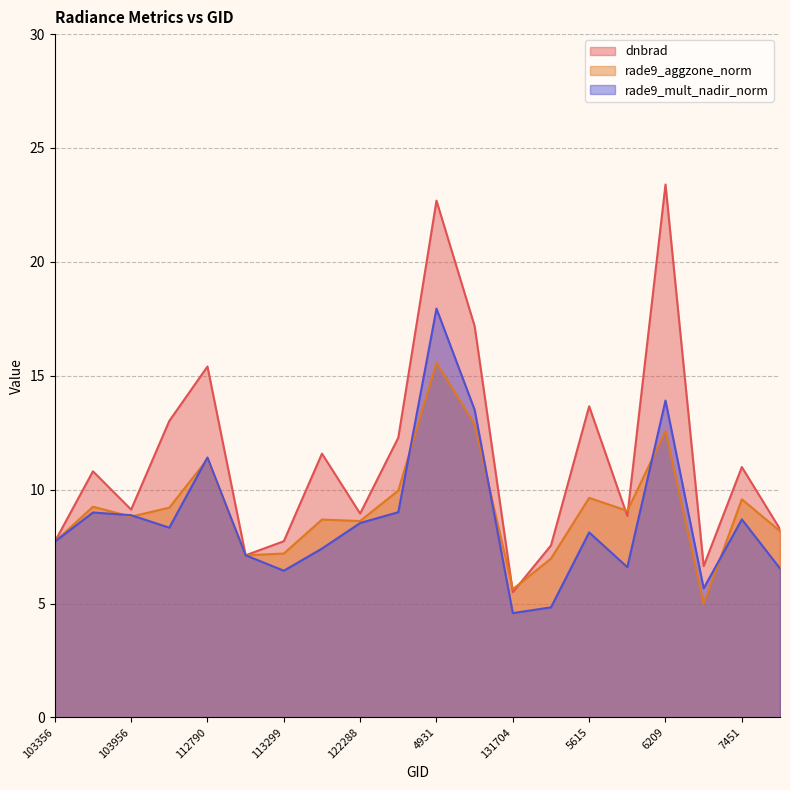

What is the value of the rade9_mult_nadir_norm point at the 2nd from the left?

9.0